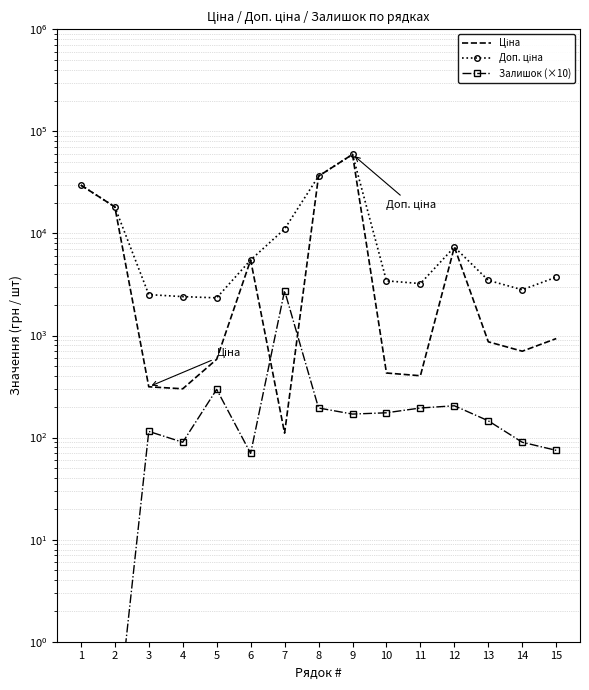

True or false: Ціна and Залишок (×10) cross at least once.

True